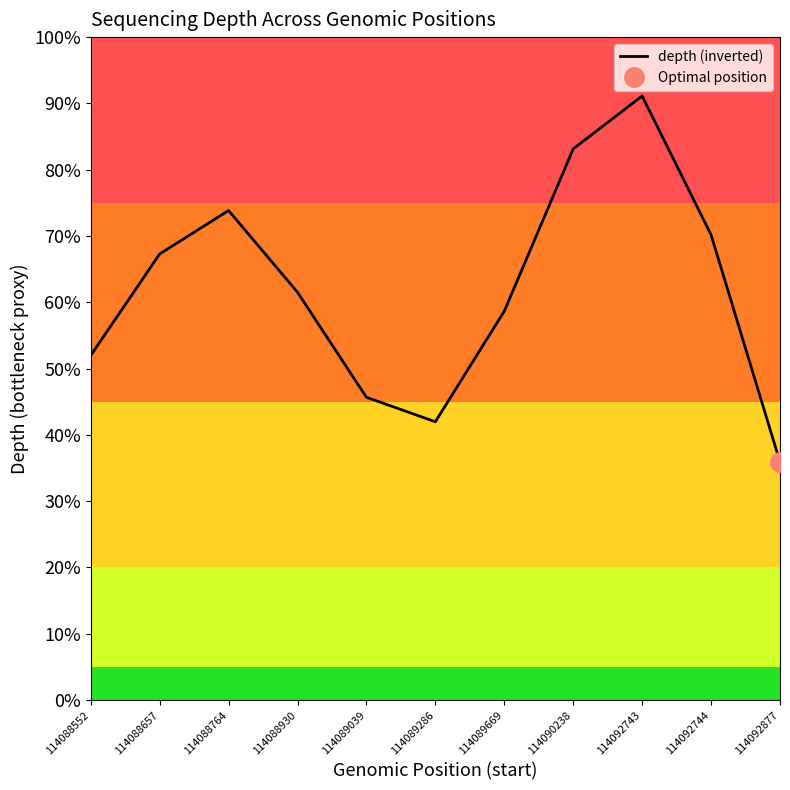

At which category does the chart reach its peak across all series?

114092743